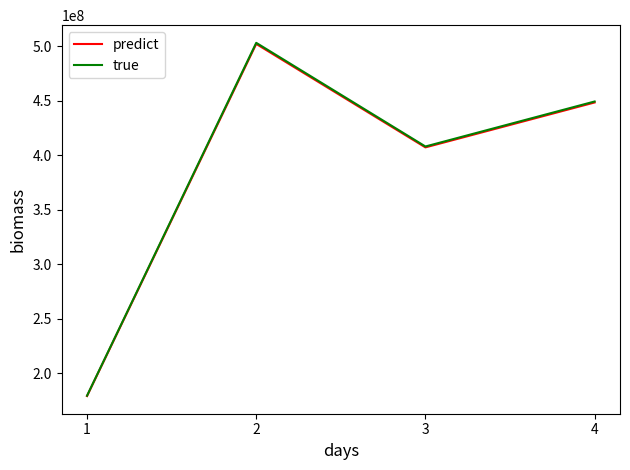

Is it true that predict equals 407124233.0 at 3?

True